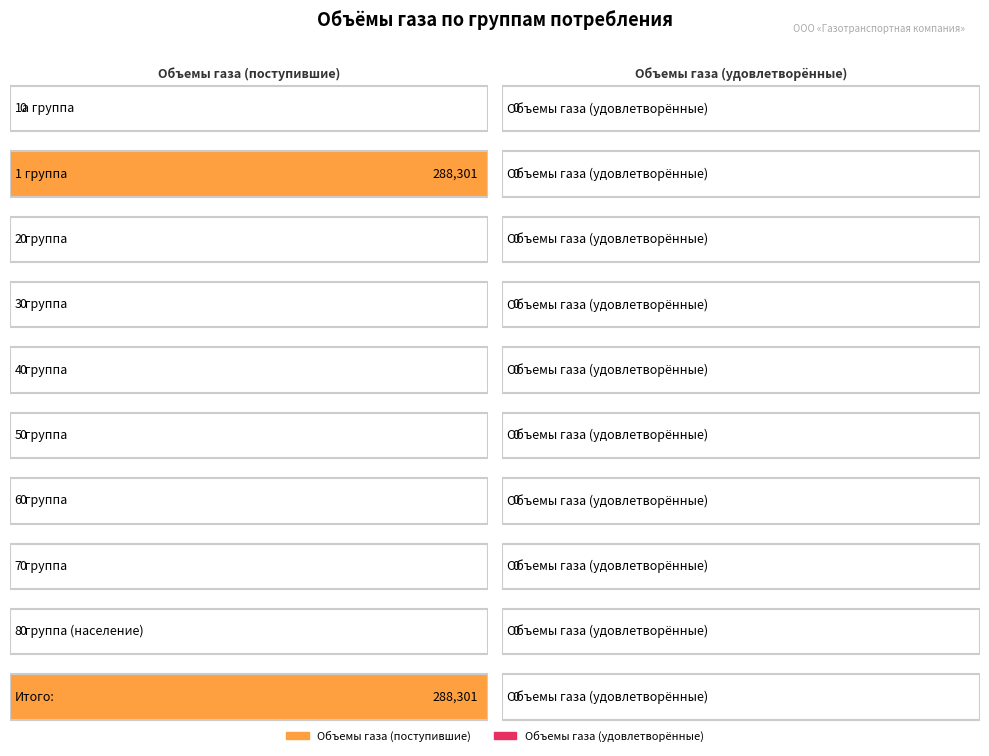

Which category has the lowest value in the Объемы газа (поступившие) series?

1а группа